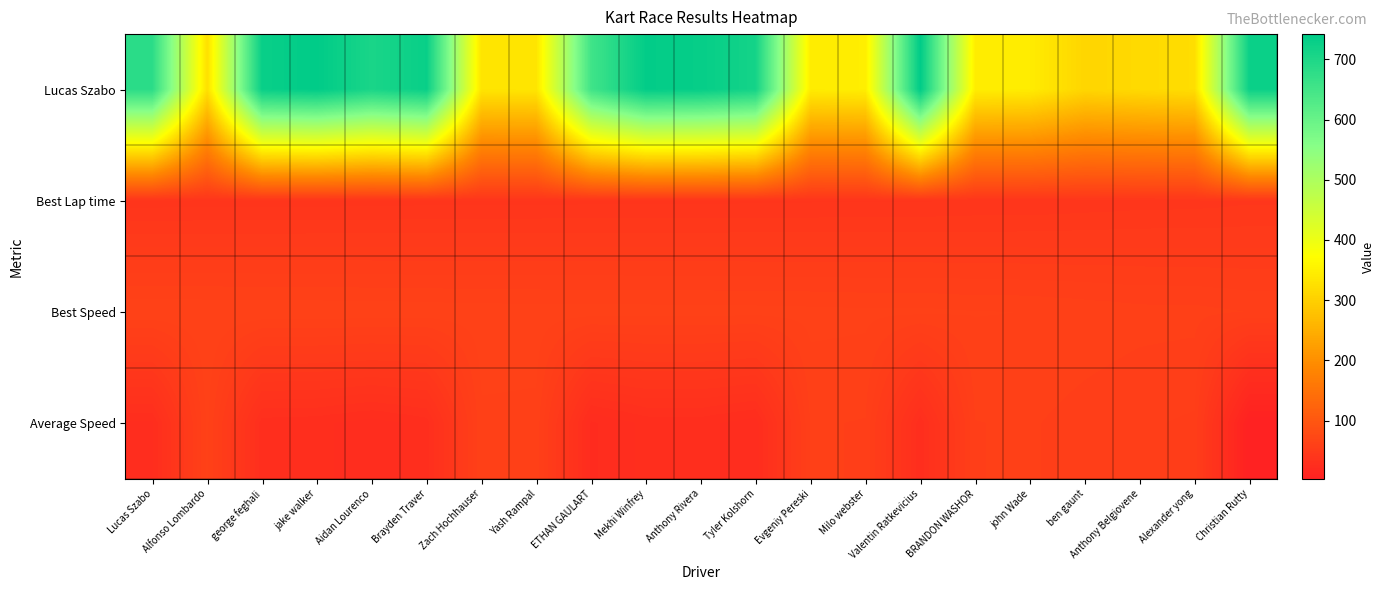

What is the difference between the highest and lowest values at Anthony Belgiovene?

273.6